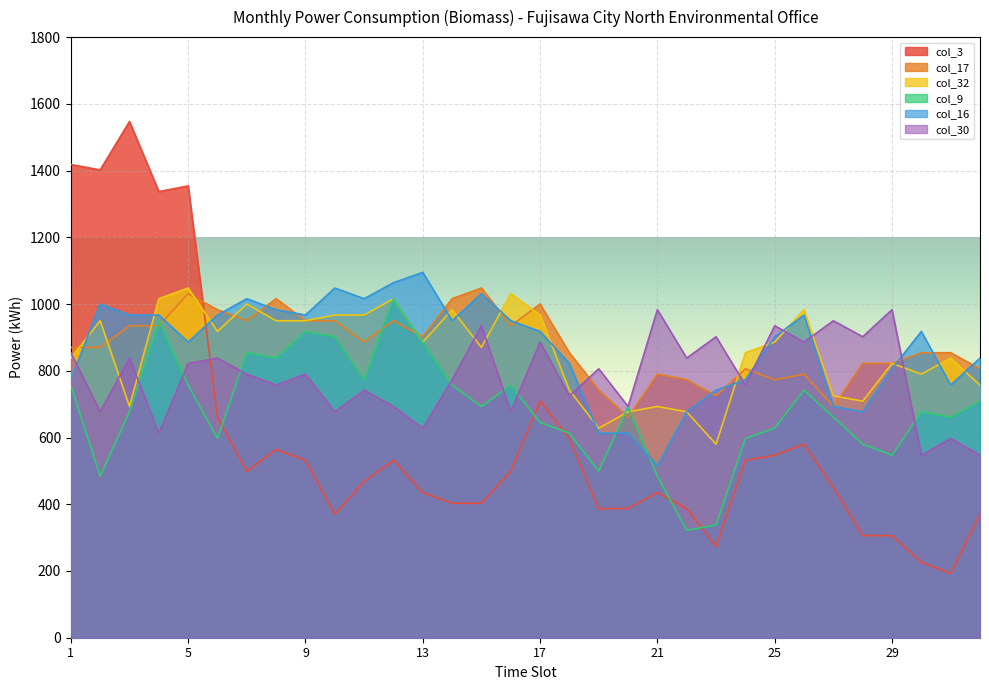

At how many categories does at least one series exceed 543?

32